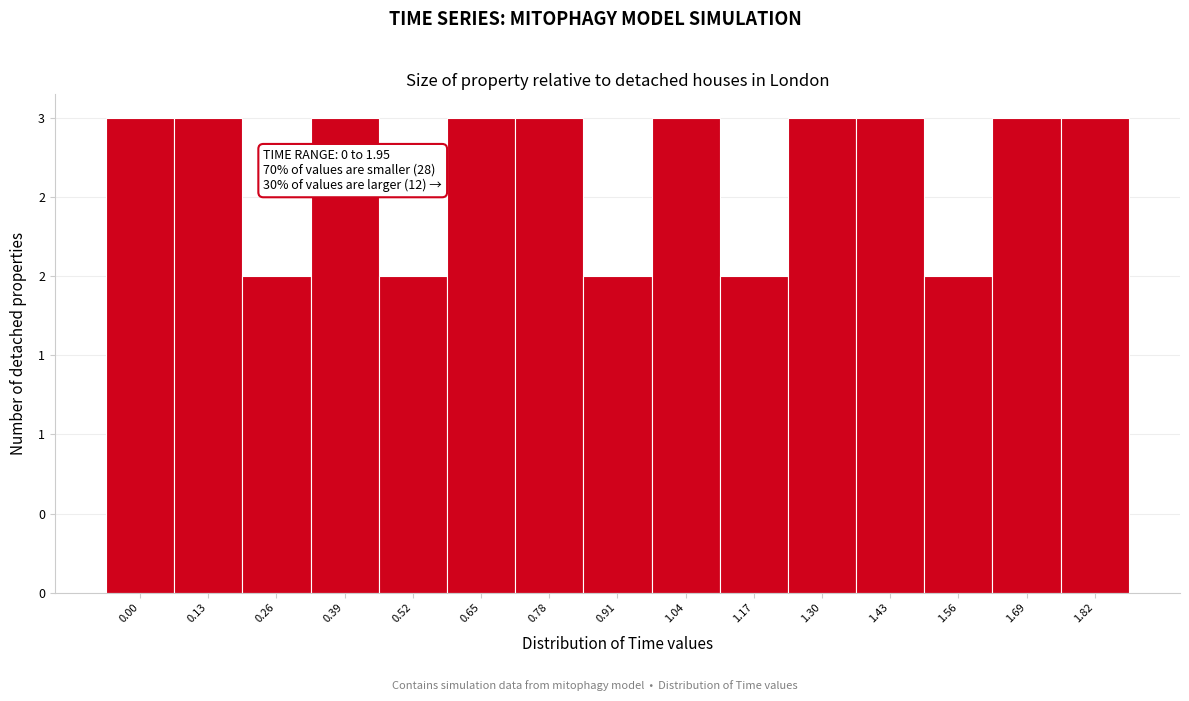

Does the chart contain any negative values?

No